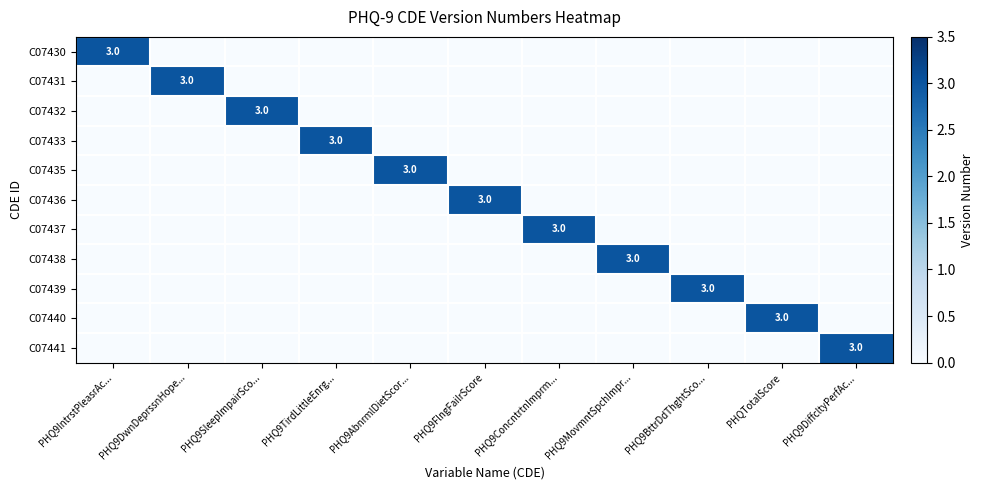

What is the difference between the maximum and second lowest values in the C07437 series?

3